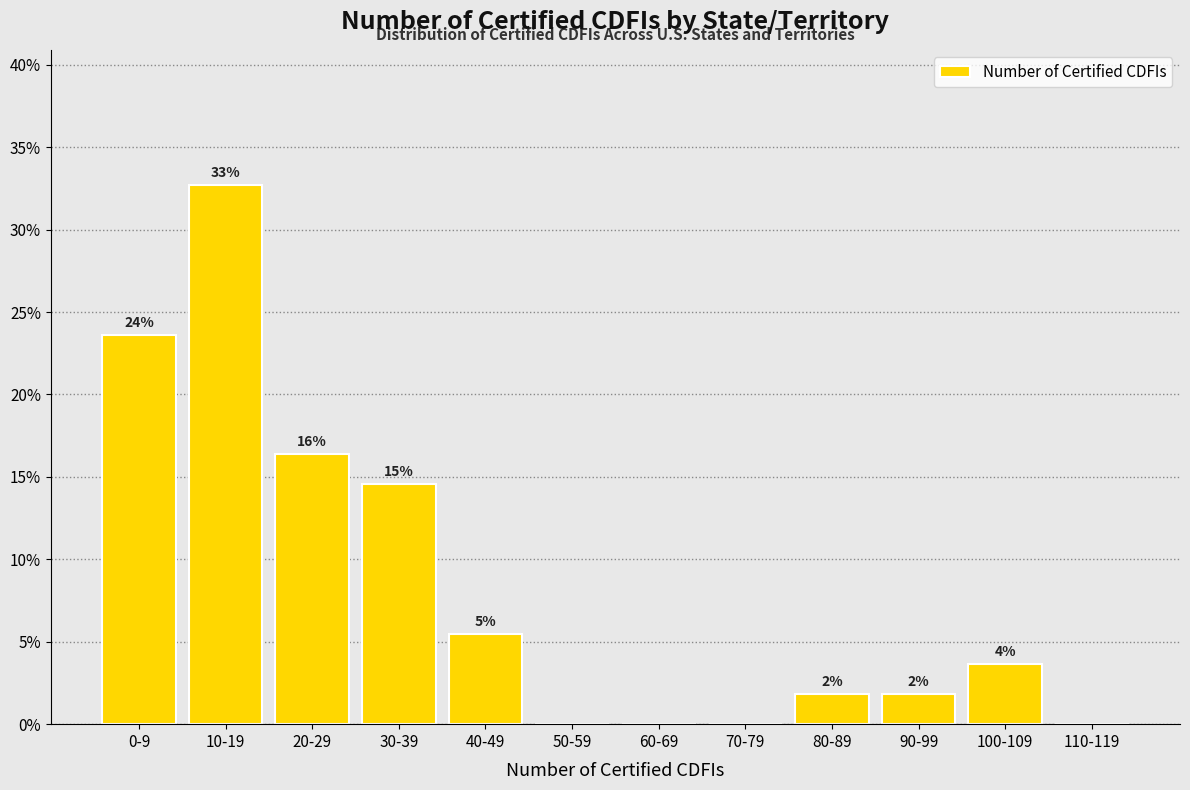

Are the bars horizontal?

No